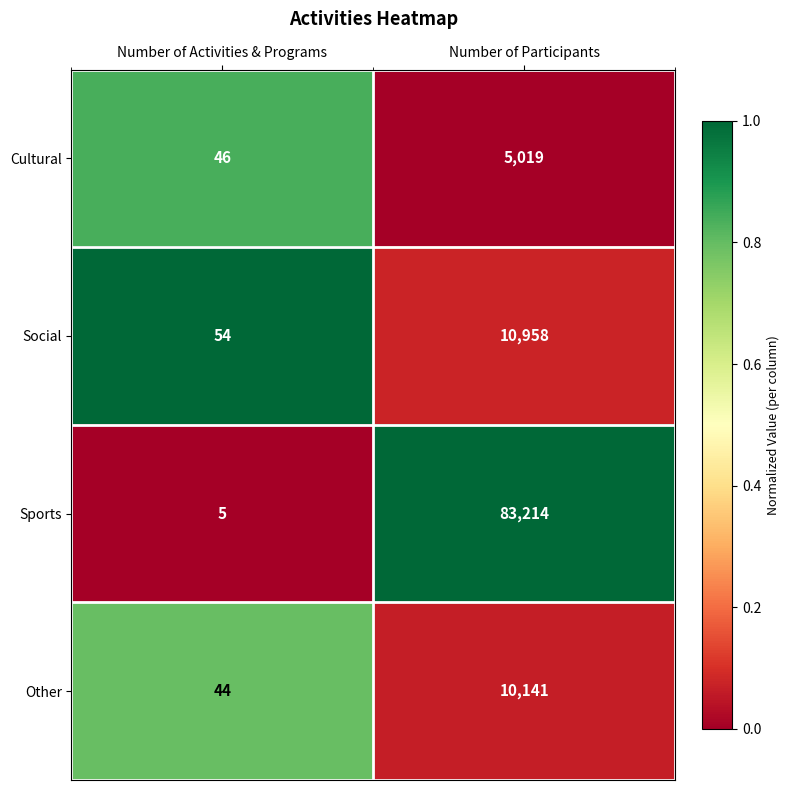

Reading left to right, transcribe all the data shown in this chart.

Cultural: 46	5019
Social: 54	10958
Sports: 5	83214
Other: 44	10141